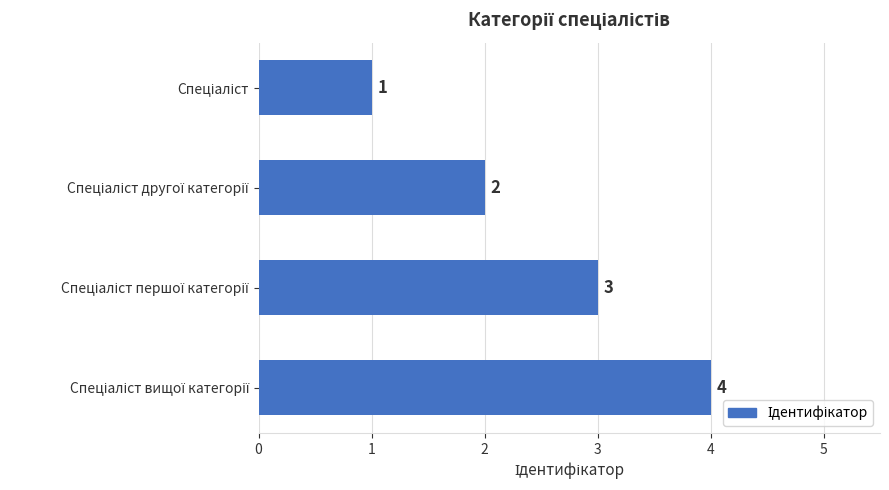

What is the value of the 1st bar from the top?

1